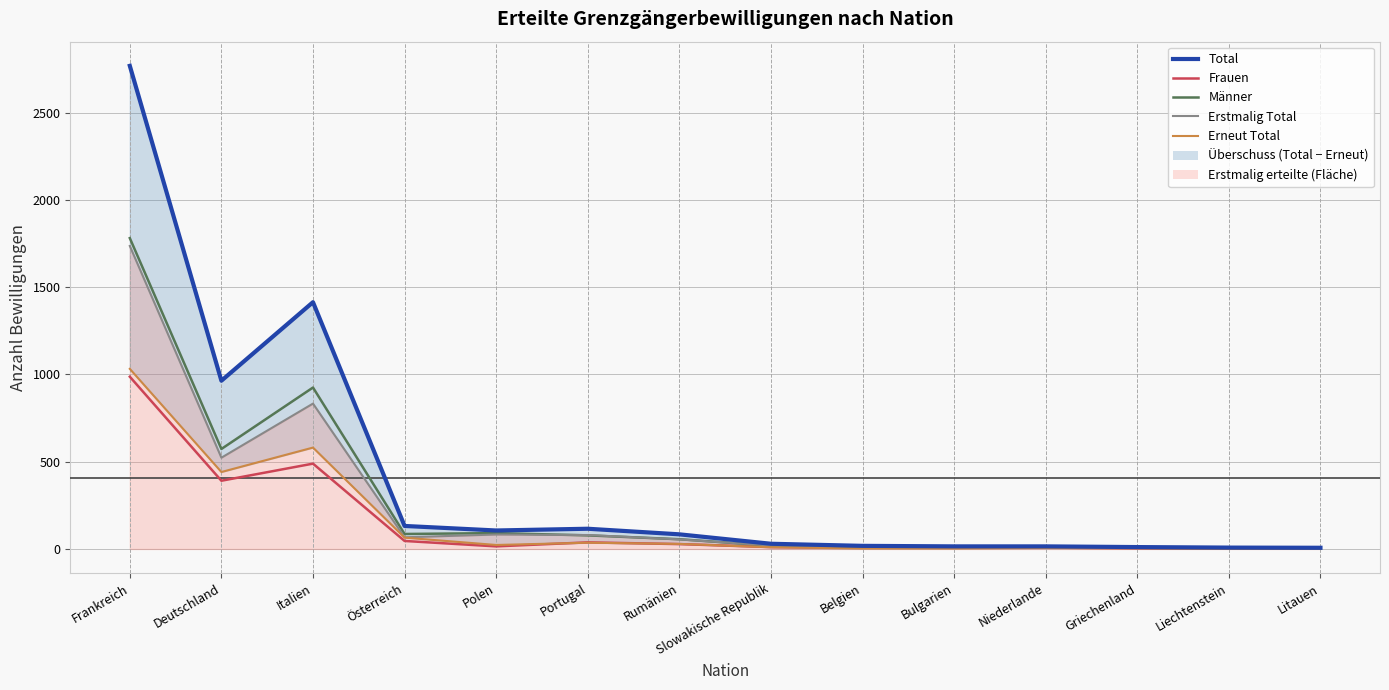

At how many categories does at least one series exceed 342?

3